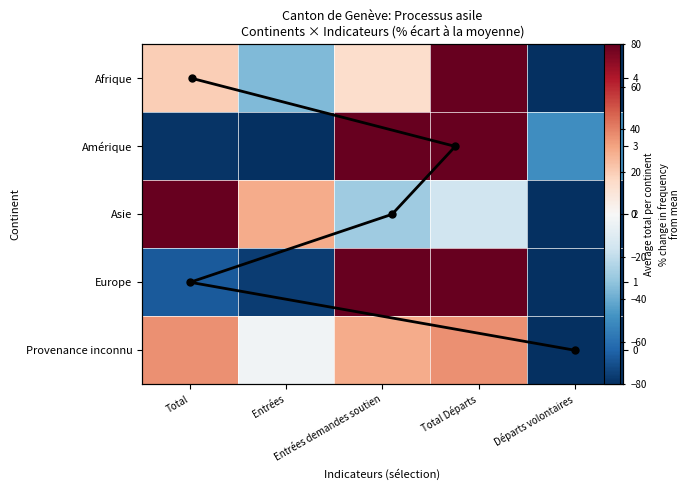

At how many categories does at least one series exceed -90?

5